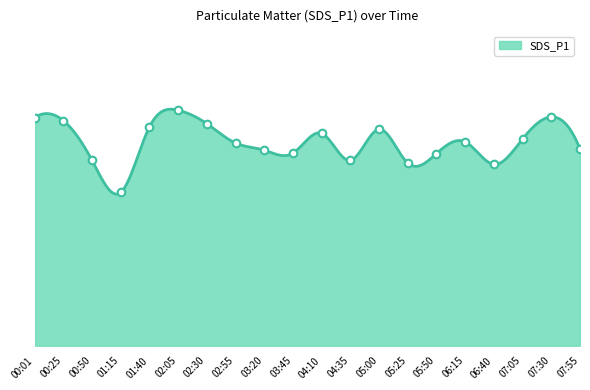

What is the ratio of the value at 02:55 to the value at 06:15?

1.0